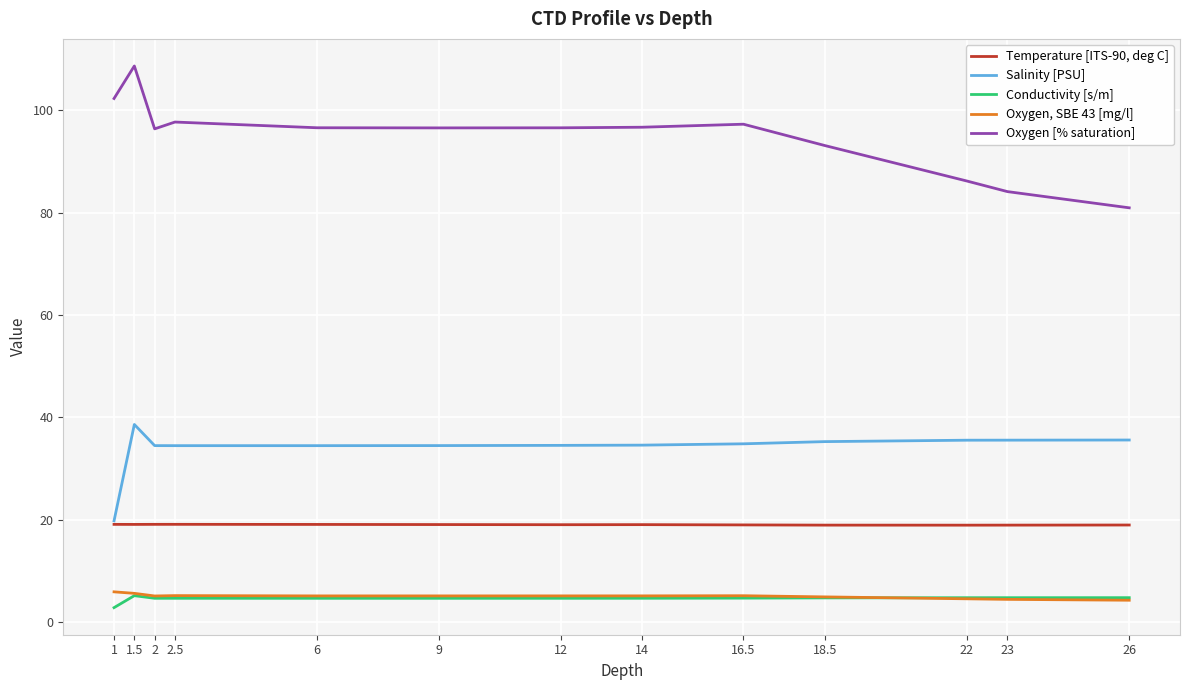

Is this an area chart (filled region under the line)?

No